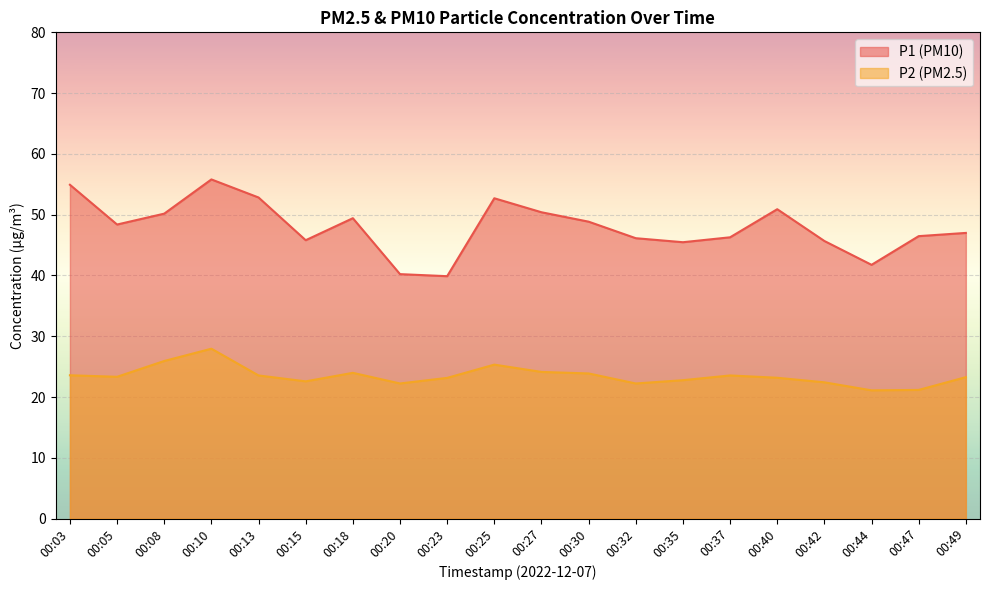

Reading left to right, list all the values displayed in this chart.

P1: 54.9	48.4	50.2	55.8	52.8	45.8	49.4	40.2	39.9	52.7	50.4	48.9	46.1	45.5	46.3	50.9	45.7	41.8	46.5	47.0
P2: 23.6	23.3	25.9	27.9	23.6	22.6	24.0	22.2	23.1	25.3	24.1	23.9	22.2	22.8	23.6	23.2	22.4	21.1	21.2	23.3